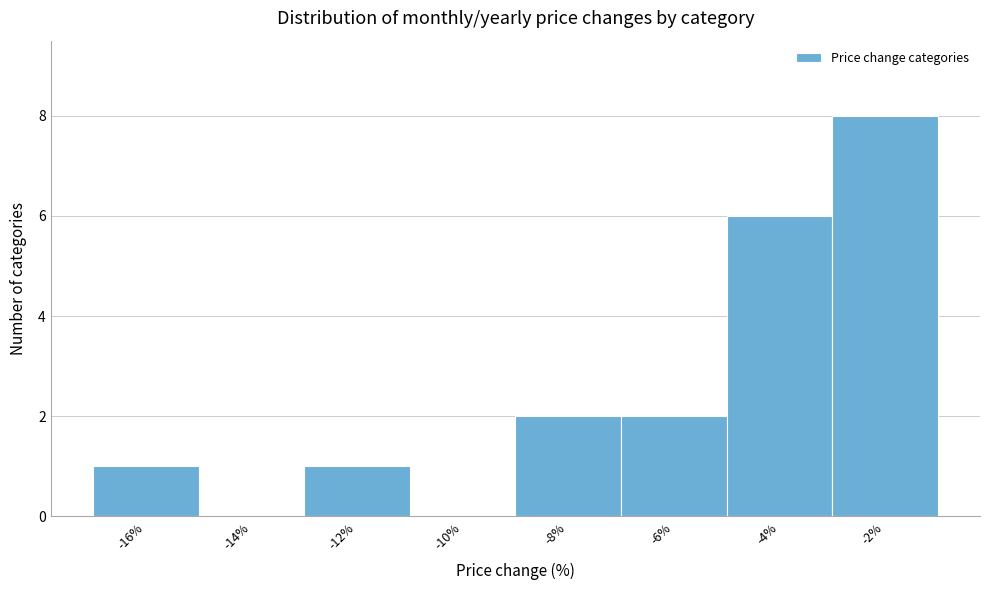

Reading left to right, list all the values displayed in this chart.

-16%=1	-14%=0	-12%=1	-10%=0	-8%=2	-6%=2	-4%=6	-2%=8